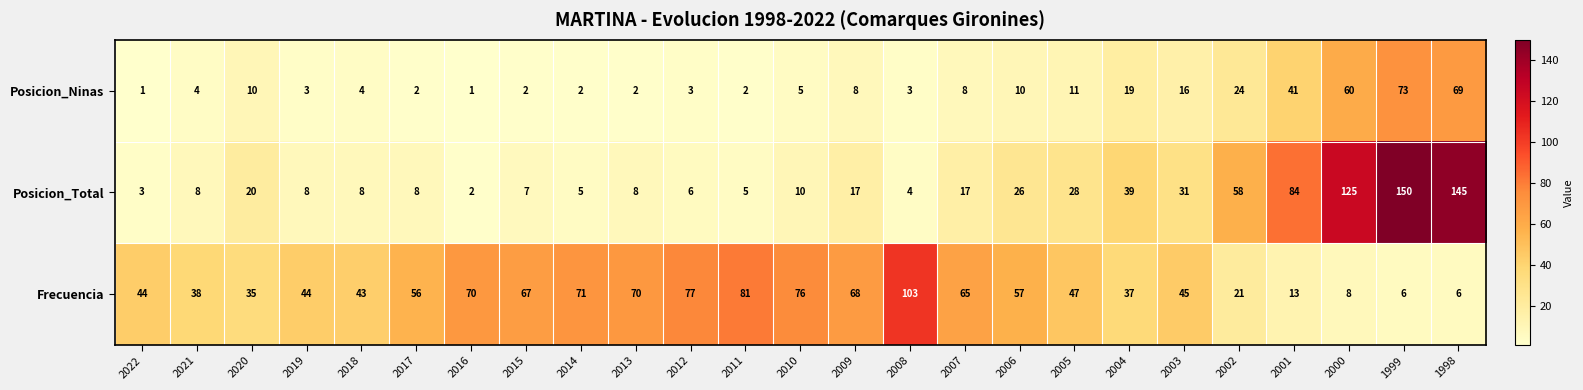

Which label corresponds to the largest value in the chart?

1999